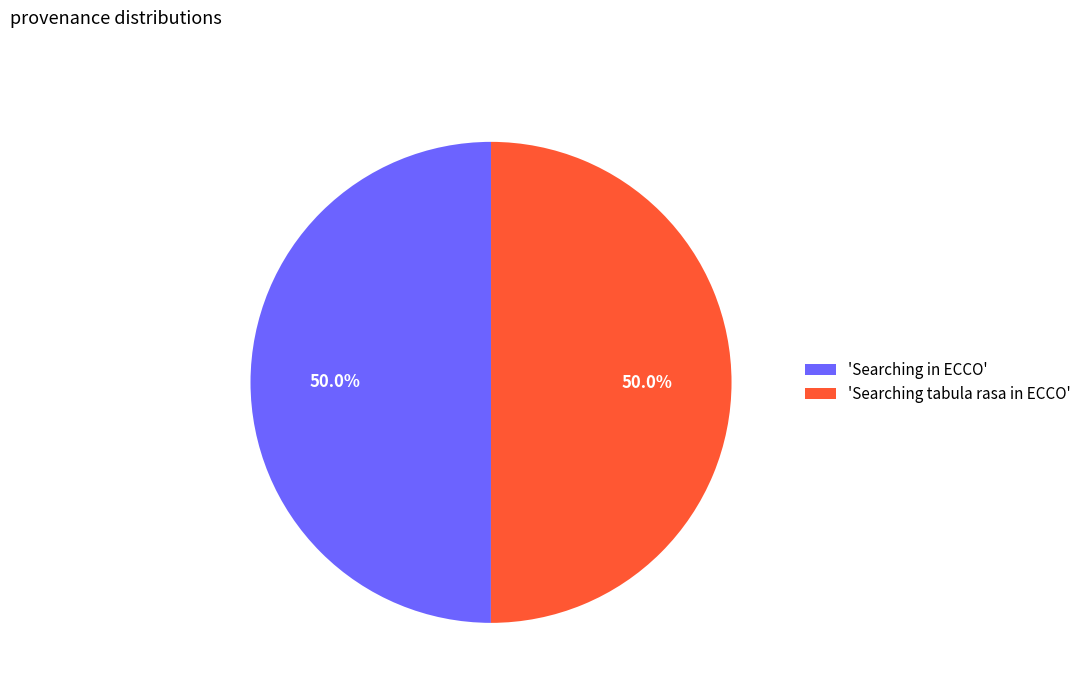

Count the number of slices in the pie.

2